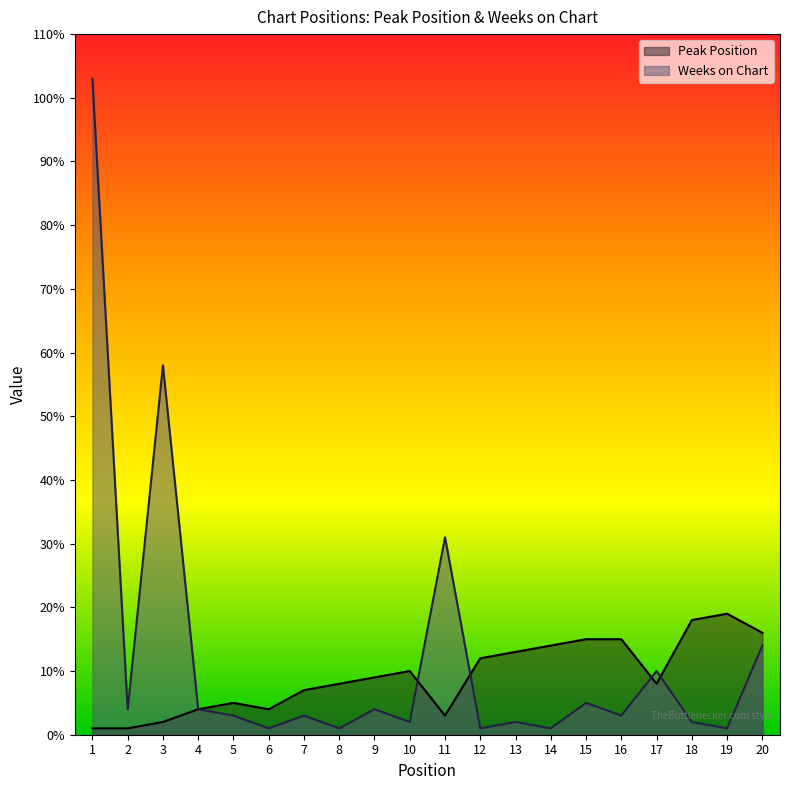

The Weeks on Chart series shows 7 at 2. True or false?

False